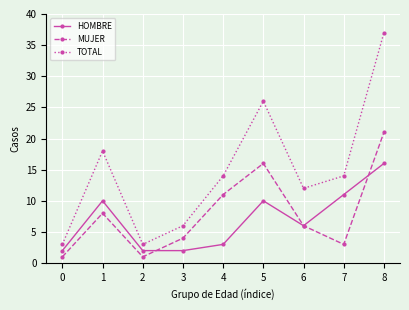

Reading left to right, extract all data points from this chart.

HOMBRE: 0=2	1=10	2=2	3=2	4=3	5=10	6=6	7=11	8=16
MUJER: 0=1	1=8	2=1	3=4	4=11	5=16	6=6	7=3	8=21
TOTAL: 0=3	1=18	2=3	3=6	4=14	5=26	6=12	7=14	8=37